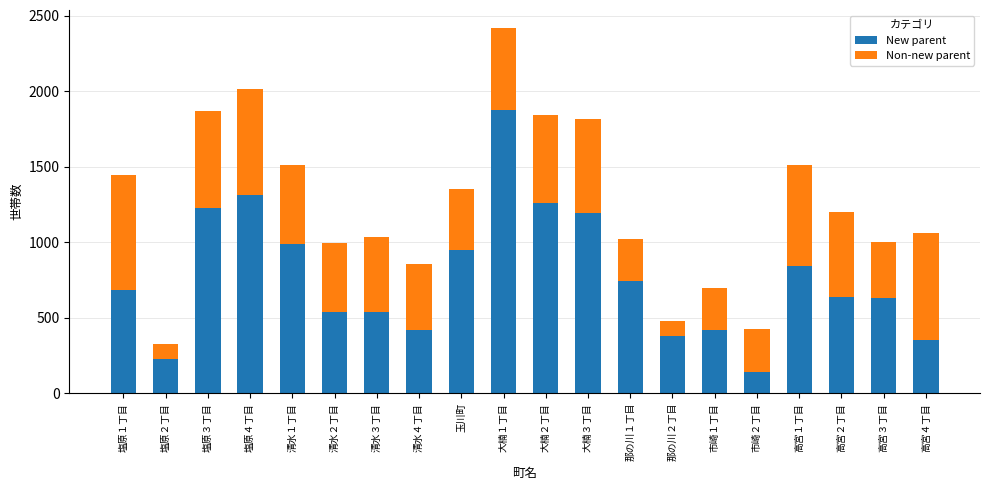

What is the total value across all series at 大楠１丁目?

2418